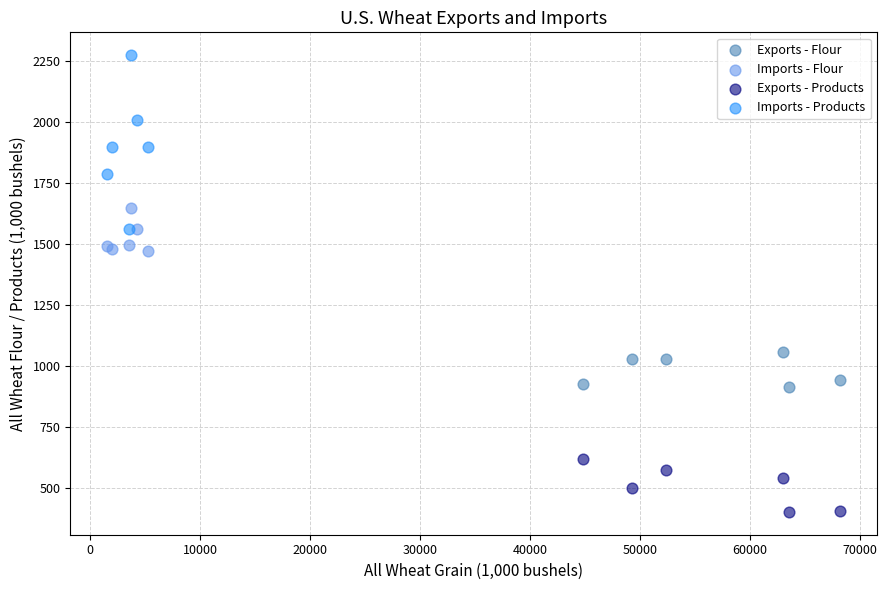

Which series has the largest Y range (max minus min)?

Imports - Products